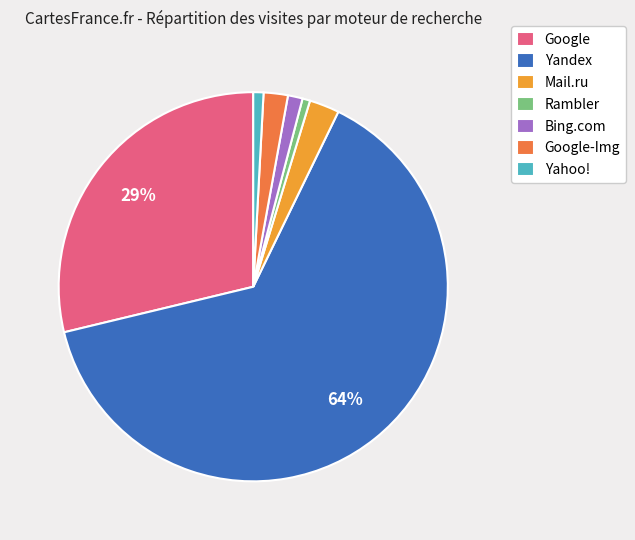

To the nearest percent, what is the combined percentage of Yandex and Google-Img?

66%